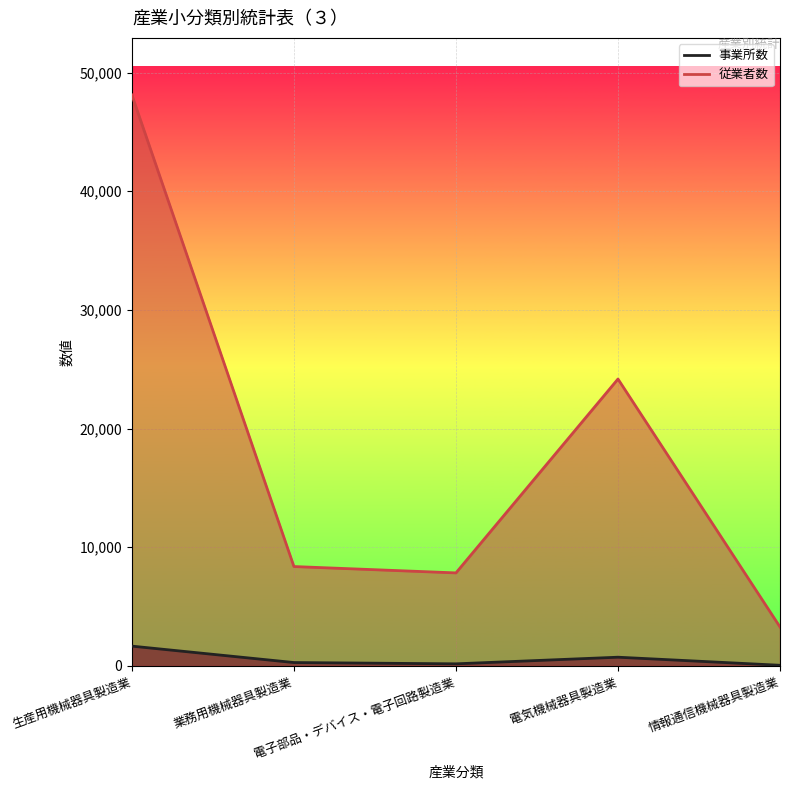

What is the lowest value of the 事業所数 series?

53